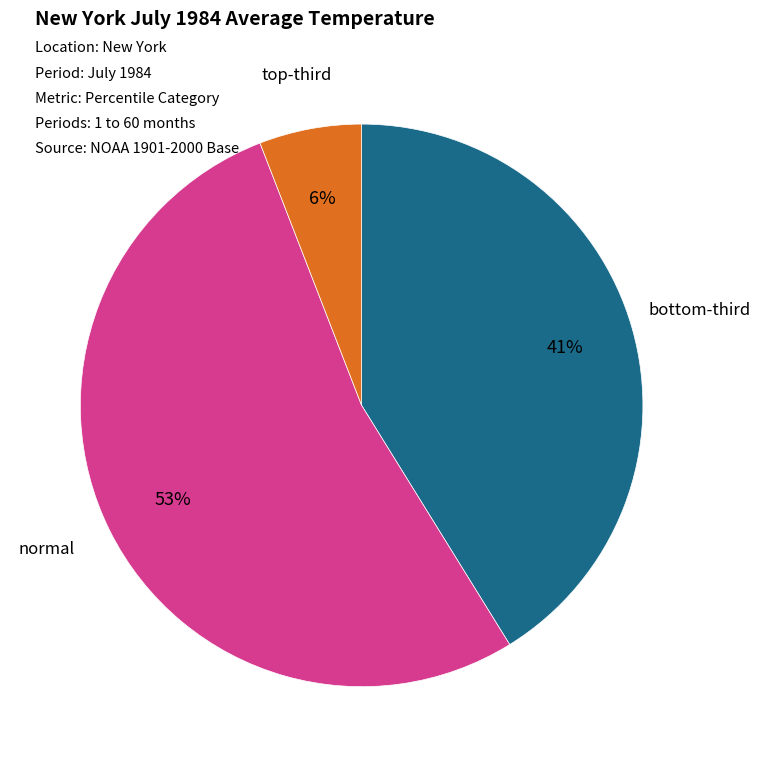

Is there any slice that represents more than half of the pie?

Yes